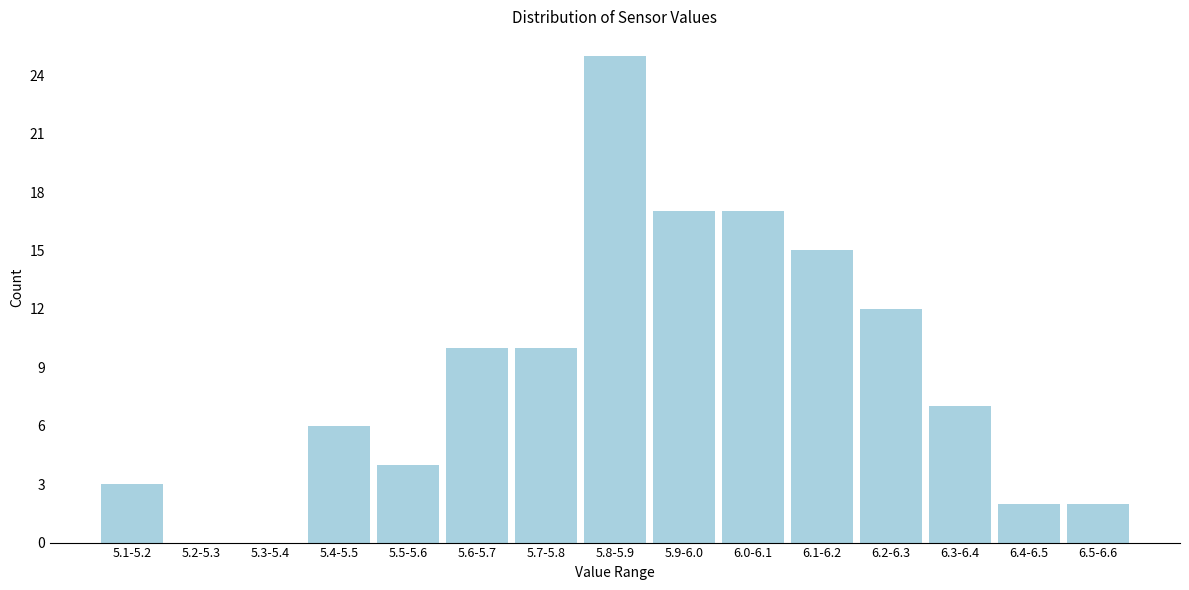

Reading left to right, transcribe all the data shown in this chart.

5.1-5.2=3	5.2-5.3=0	5.3-5.4=0	5.4-5.5=6	5.5-5.6=4	5.6-5.7=10	5.7-5.8=10	5.8-5.9=25	5.9-6.0=17	6.0-6.1=17	6.1-6.2=15	6.2-6.3=12	6.3-6.4=7	6.4-6.5=2	6.5-6.6=2